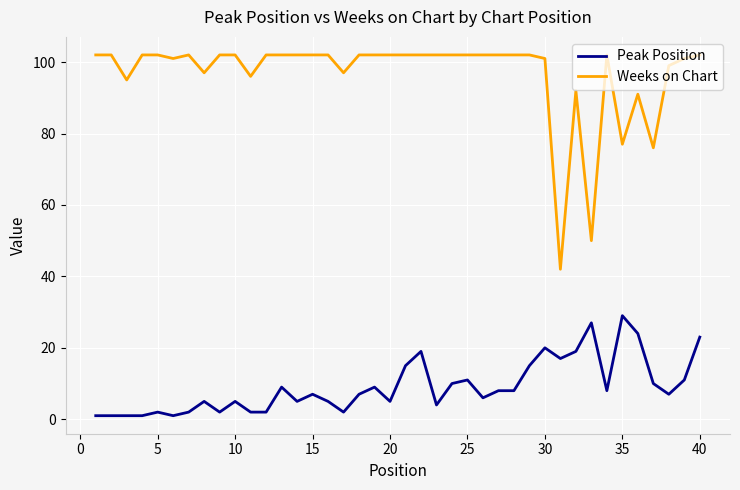

True or false: Weeks on Chart and Peak Position intersect in this chart.

False